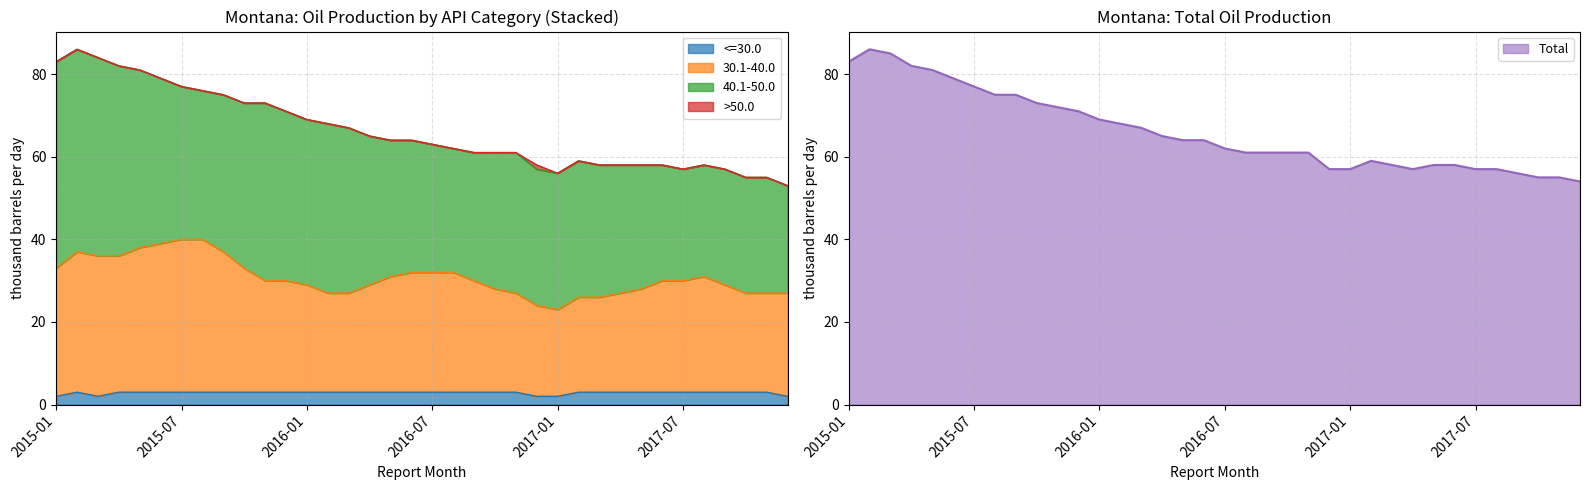

True or false: 30.1-40.0 and <=30.0 cross at least once.

False